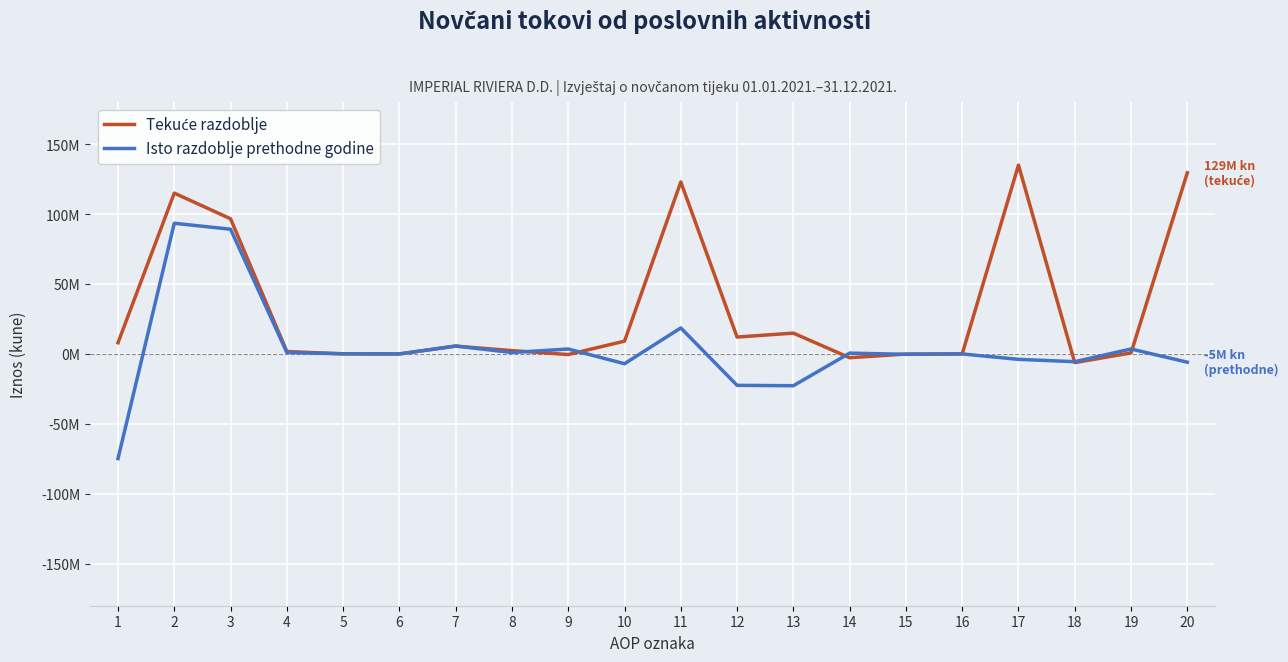

What is the greatest value displayed?

134983104